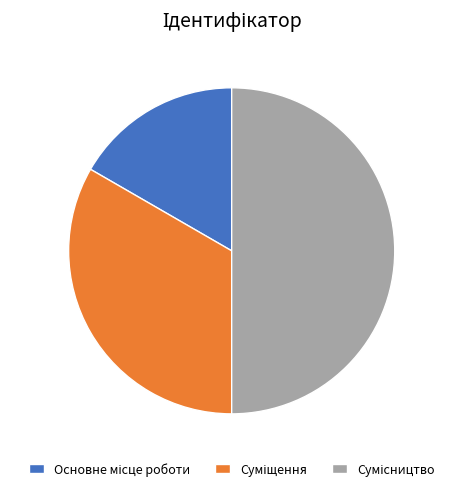

Rank the categories by value from highest to lowest.

Сумісництво, Суміщення, Основне місце роботи